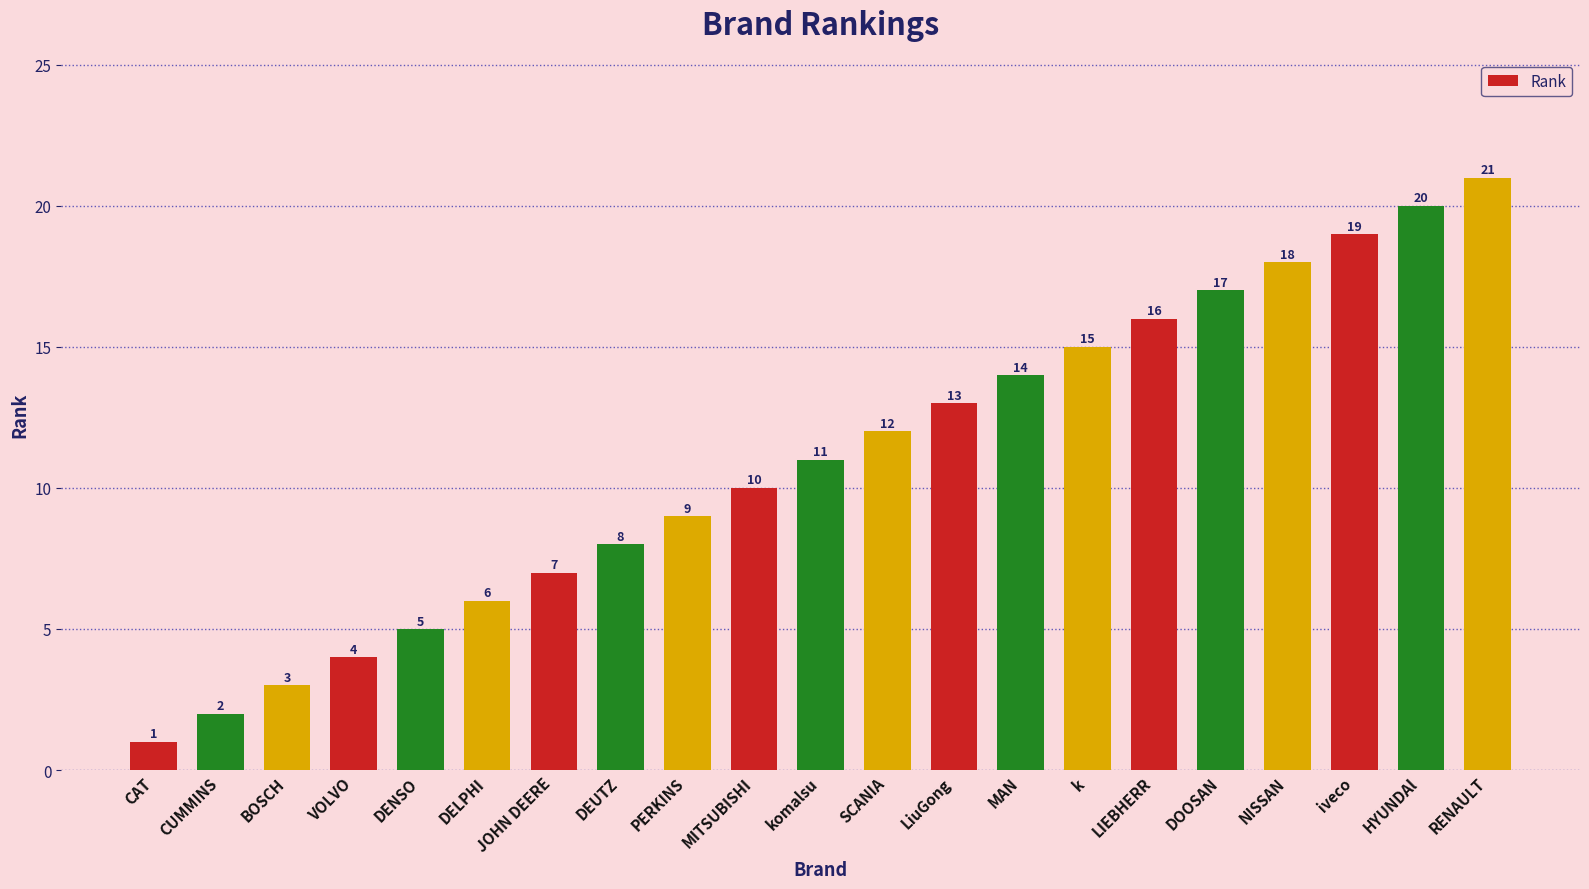

Approximately how many times larger is the value at iveco compared to JOHN DEERE?

2.7